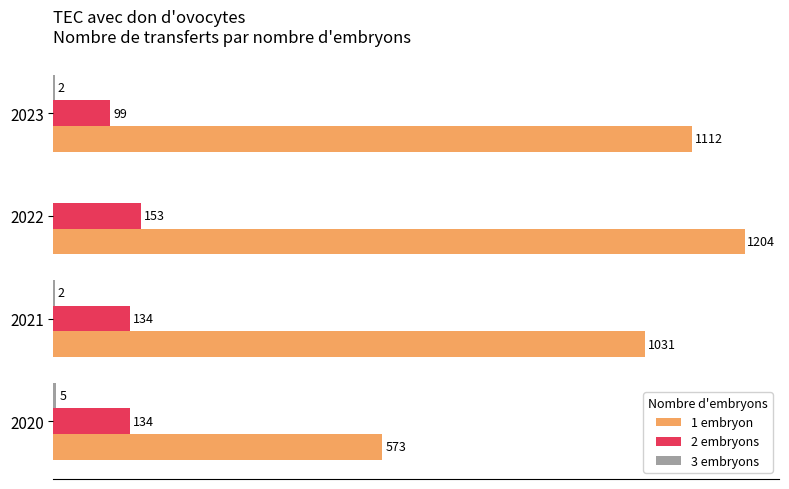

Which series changed the most between 2021 and 2023?

1 embryon